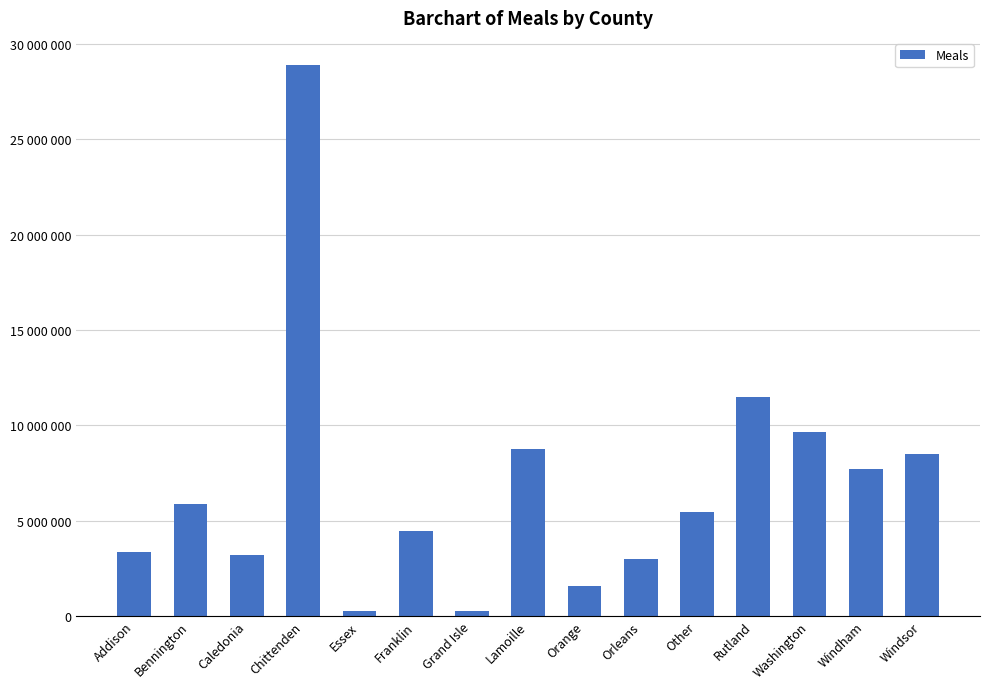

Does the chart contain any negative values?

No